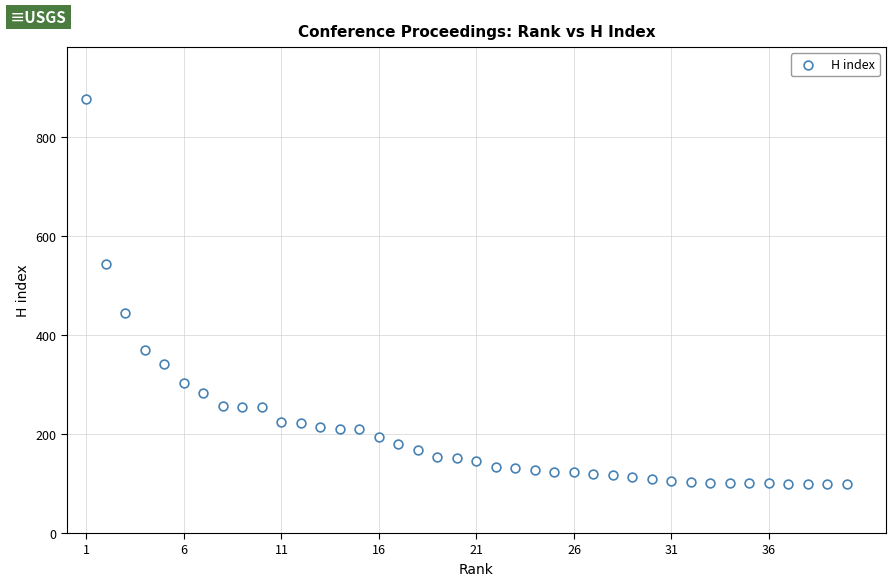

What Y value in the scatter plot is closest to 488?

445